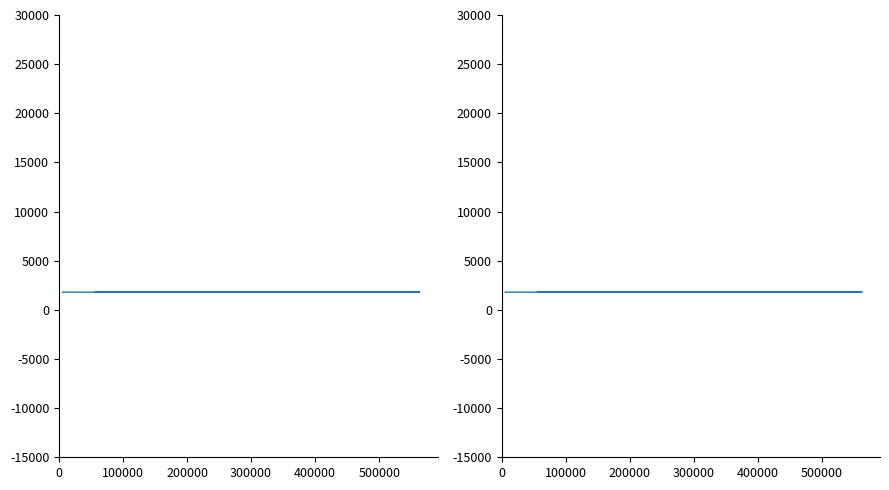

At which label does the data first exceed 1802?

200000